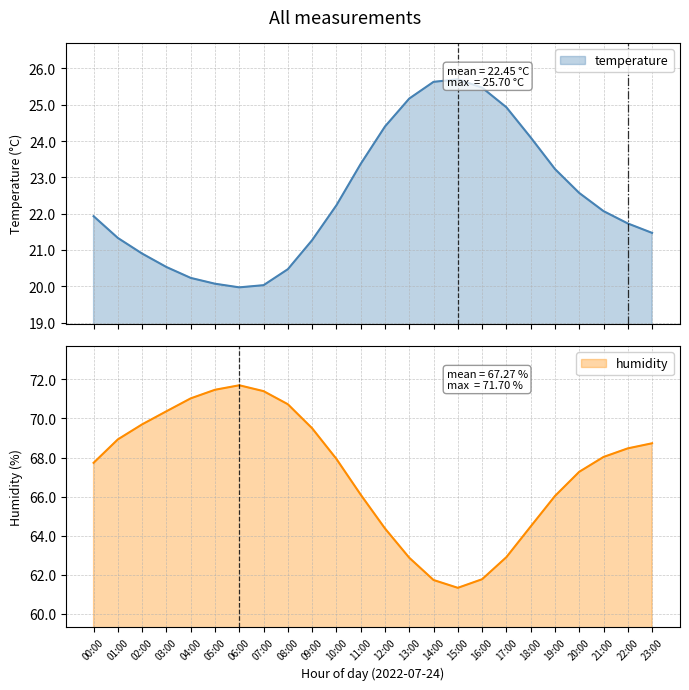

What is the difference between the maximum and second lowest values in the temperature series?

5.7